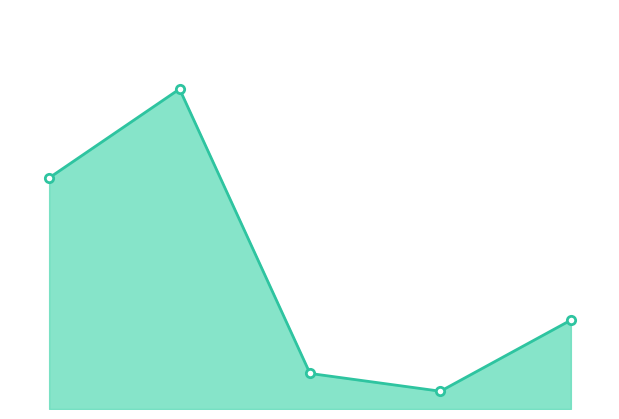

True or false: the data shows 1 at 4.

True